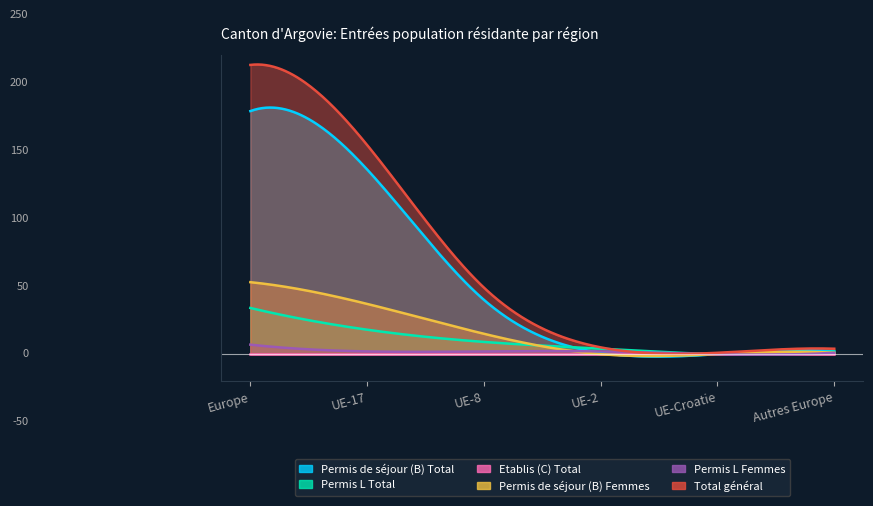

What is the difference between the Permis L Femmes values at Autres Europe and UE-8?

1